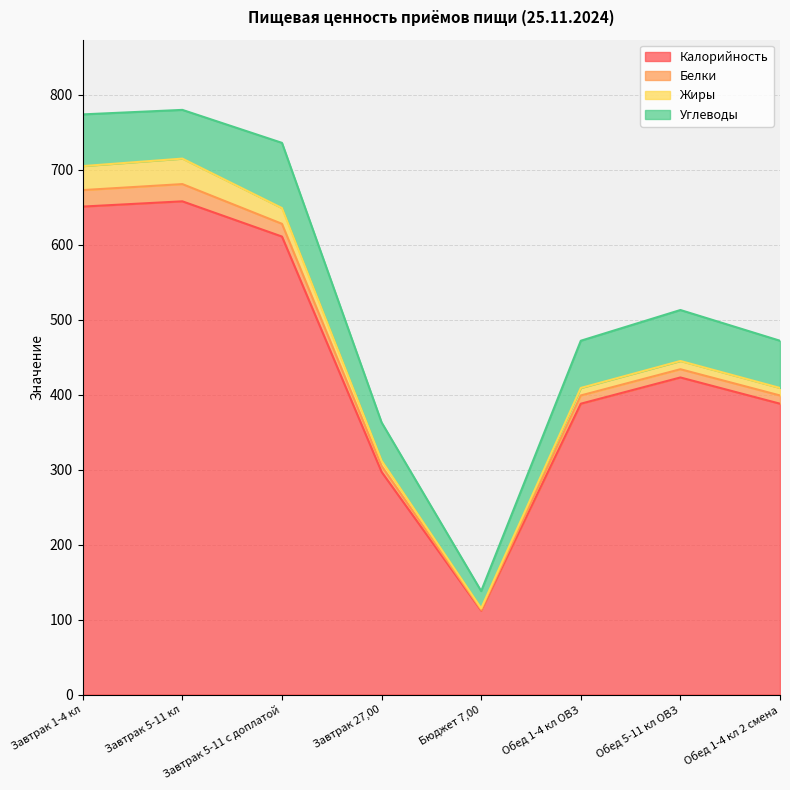

What is the highest value of the Калорийность series?

658